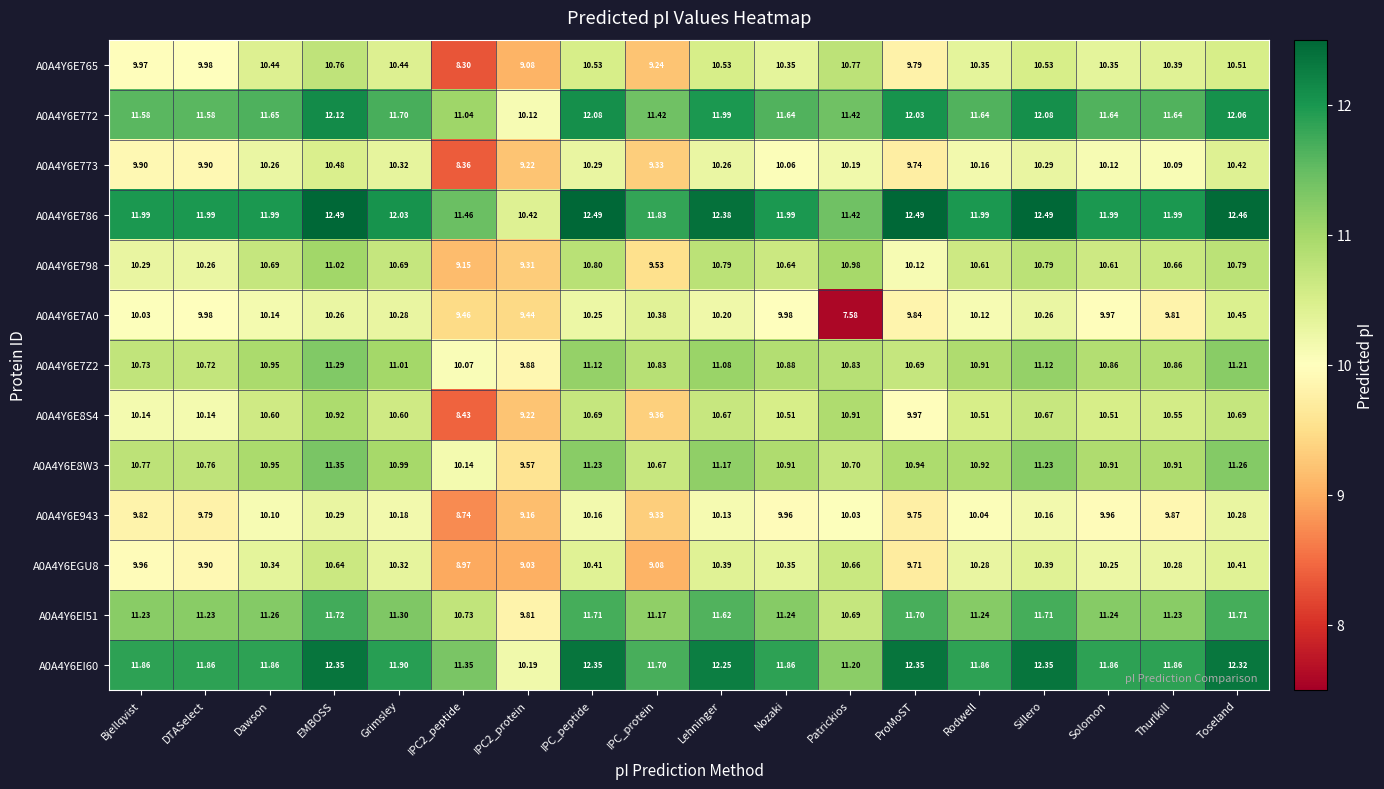

At which category is the sum across all series the highest?

EMBOSS